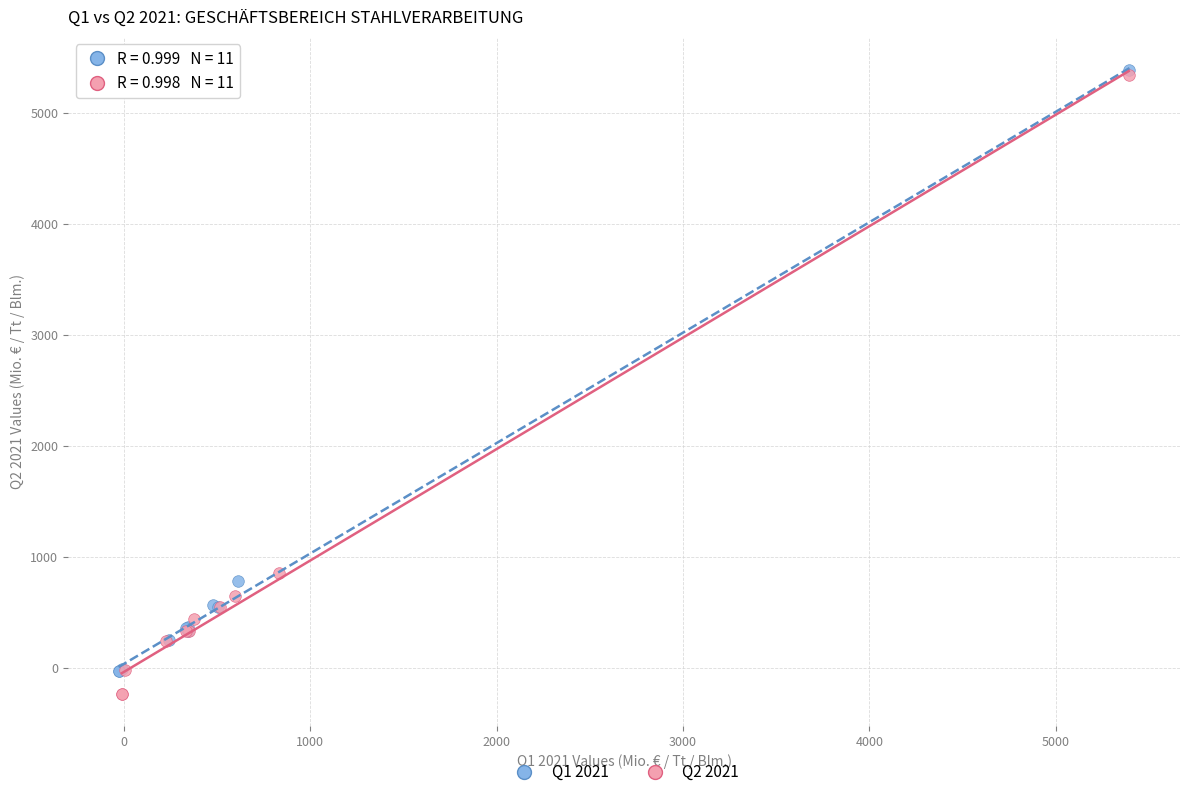

What are all the series names shown in the legend?

Q1 2021, Q2 2021